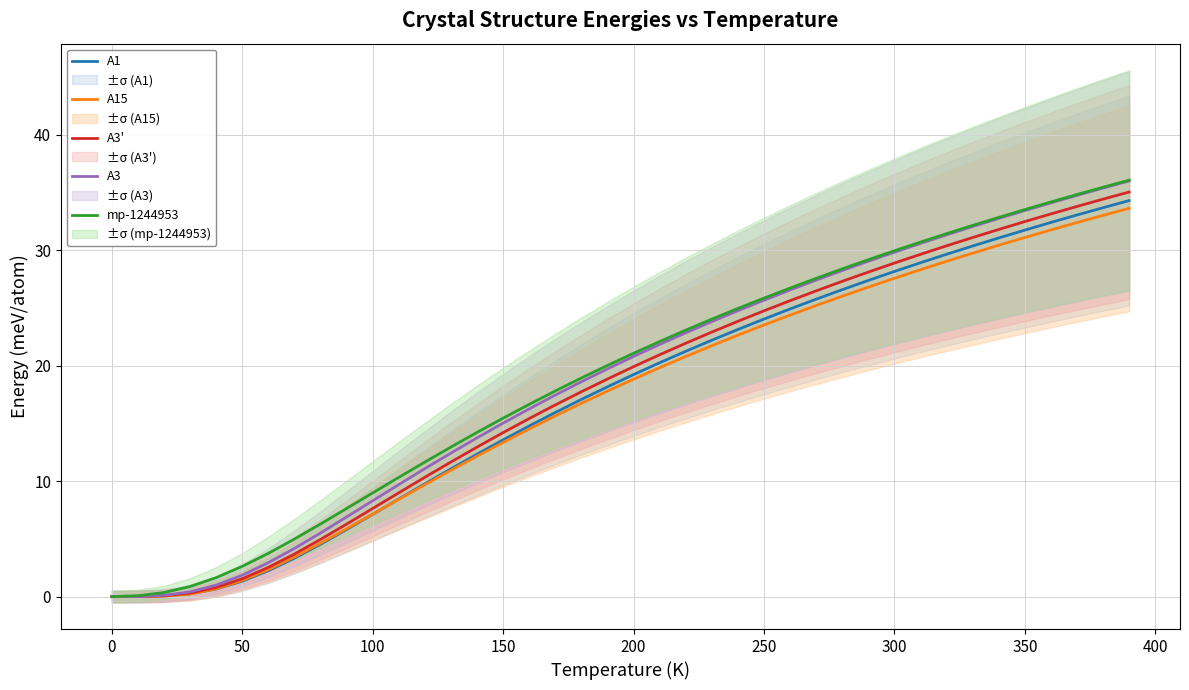

True or false: A1 and mp-1244953 intersect in this chart.

False